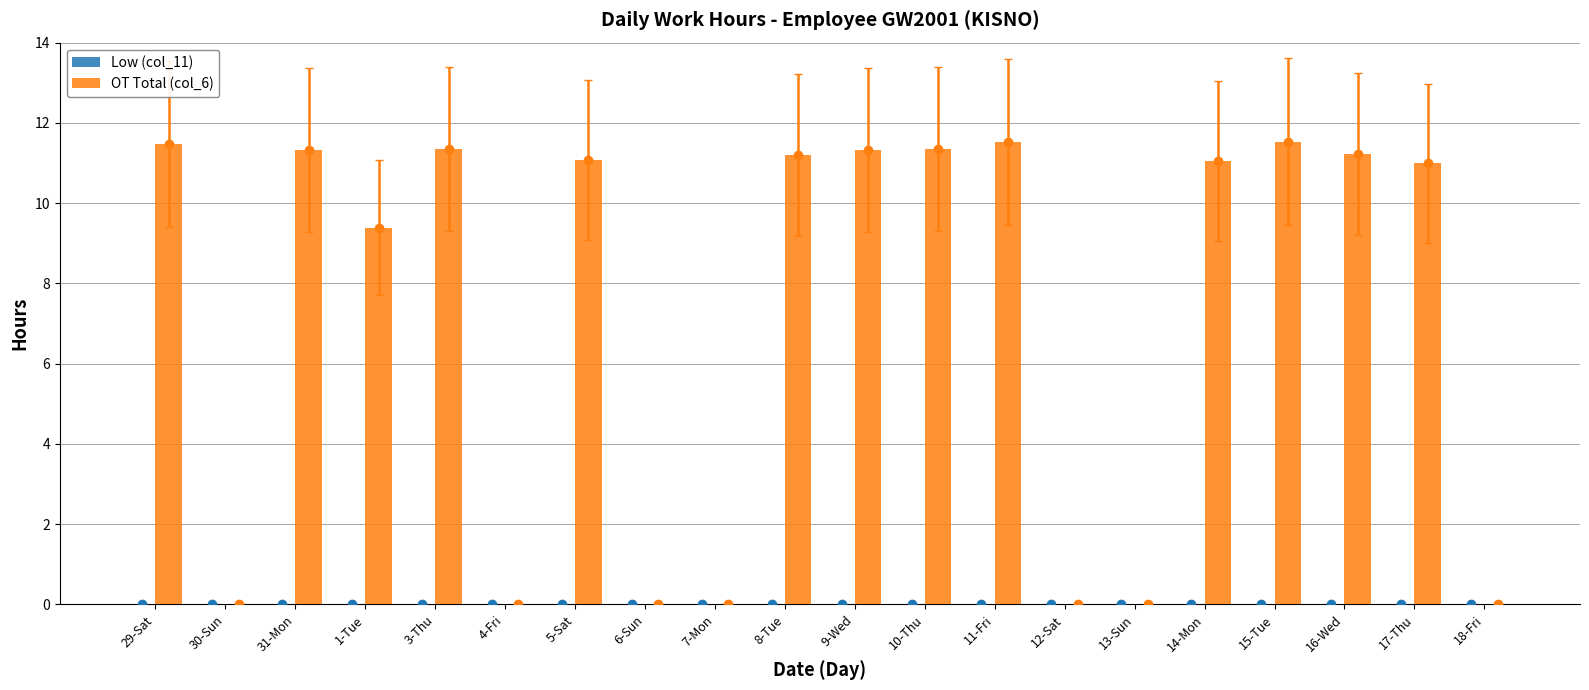

At how many categories does at least one series exceed 2?

13